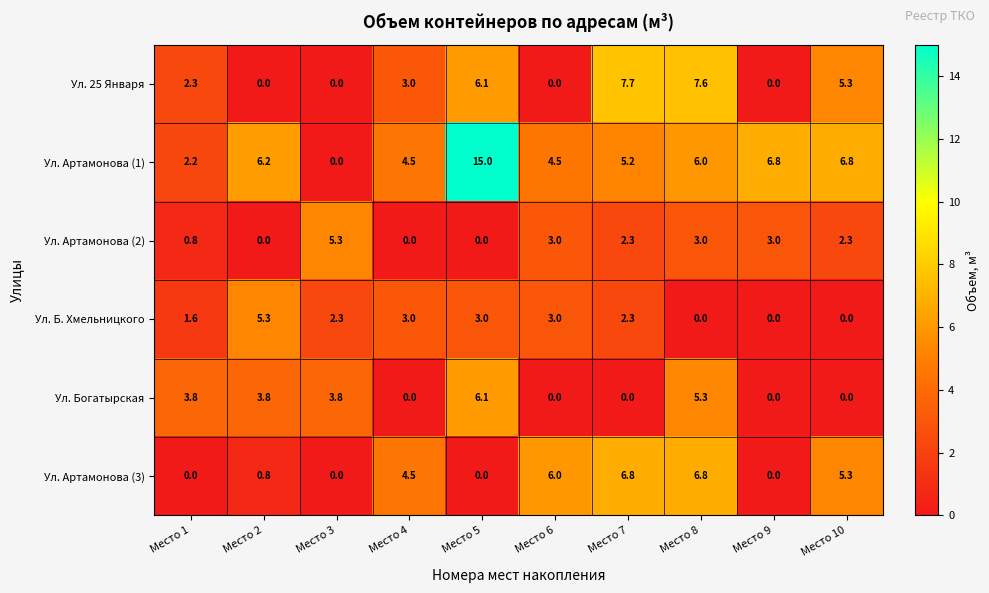

The Ул. Артамонова (3) series shows 0.0 at Место 1. True or false?

True